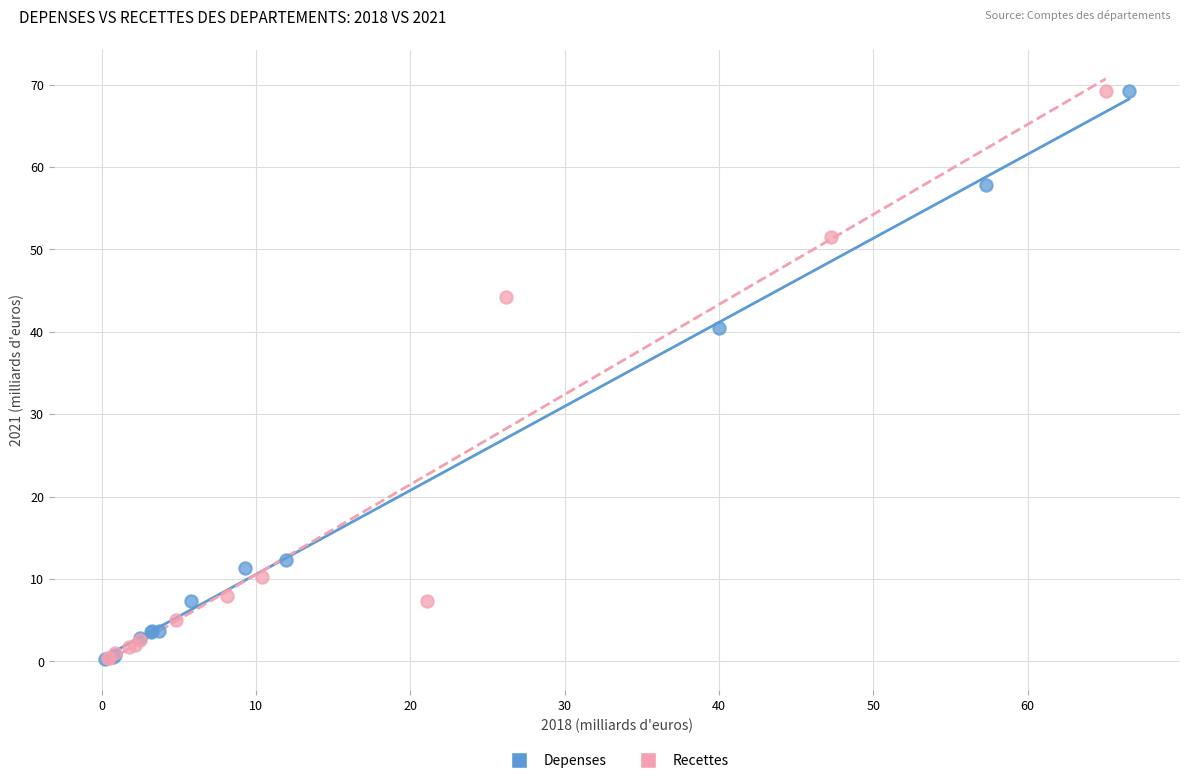

What are all the series names shown in the legend?

Depenses, Recettes